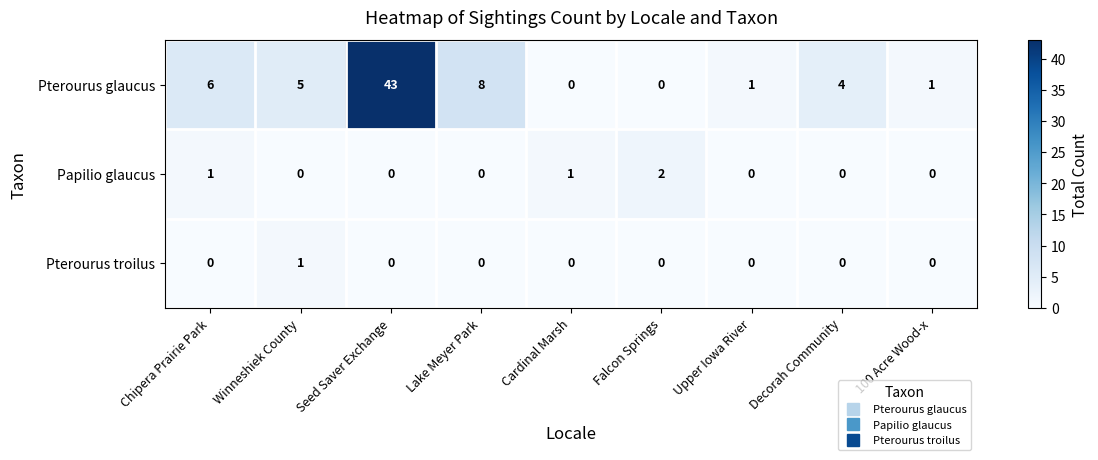

Which category has the highest value across all series?

Seed Saver Exchange